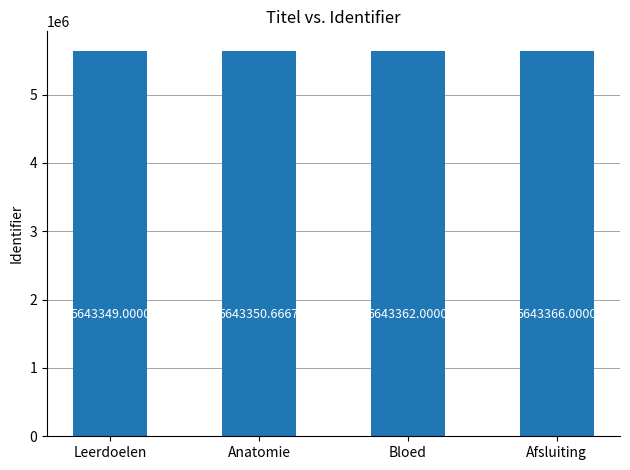

Reading left to right, list all the values displayed in this chart.

5643349.0	5643350.7	5643362.0	5643366.0